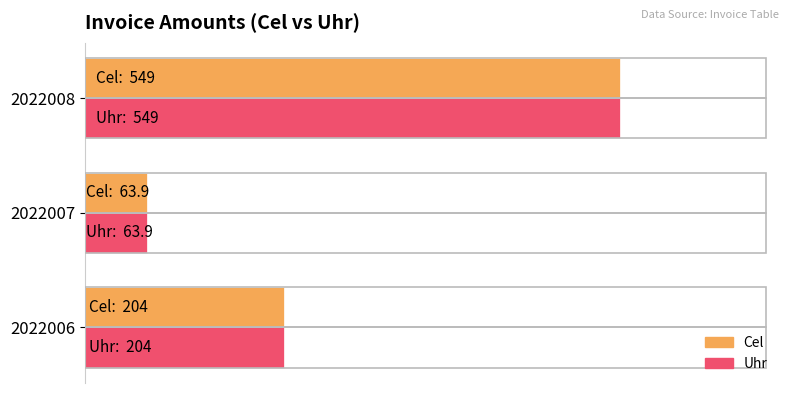

What are all the series names shown in the legend?

Cel, Uhr